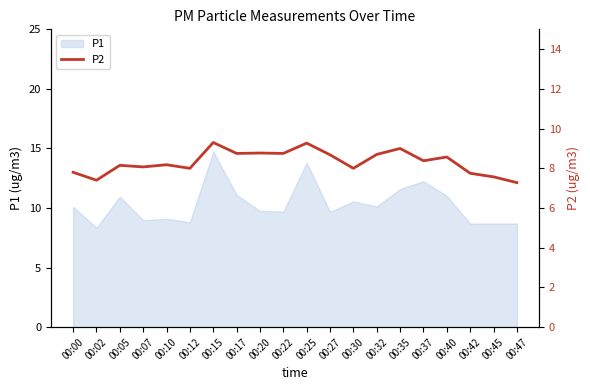

What is the difference between the values at 00:47 and 00:20?

1.5